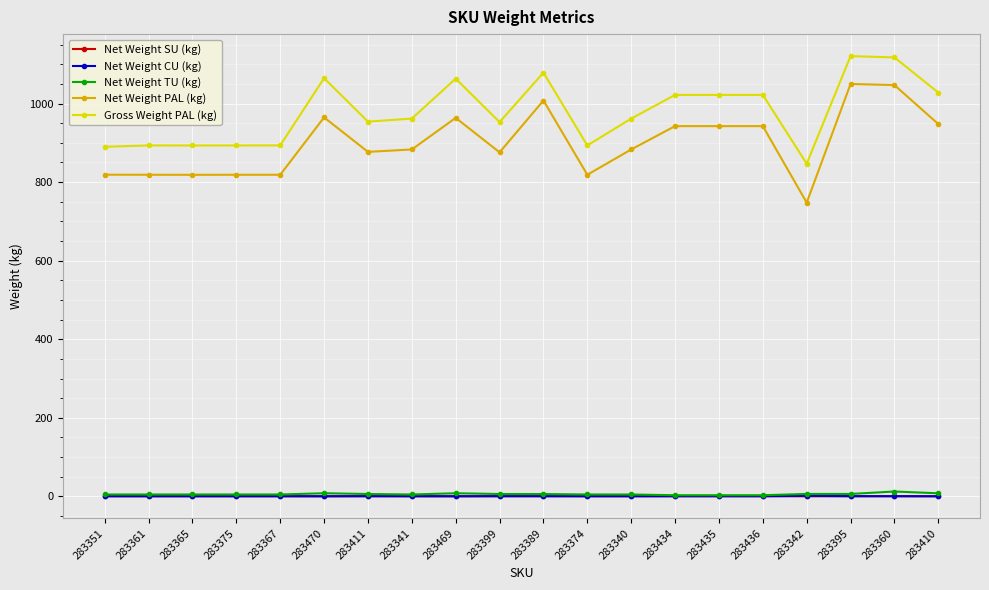

True or false: Net Weight PAL (kg) has a value of 942.5 at 283435.

True